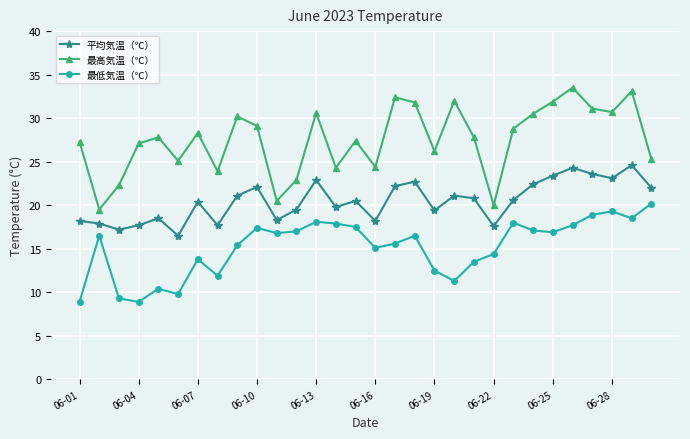

What is the minimum value shown in the chart?

8.9